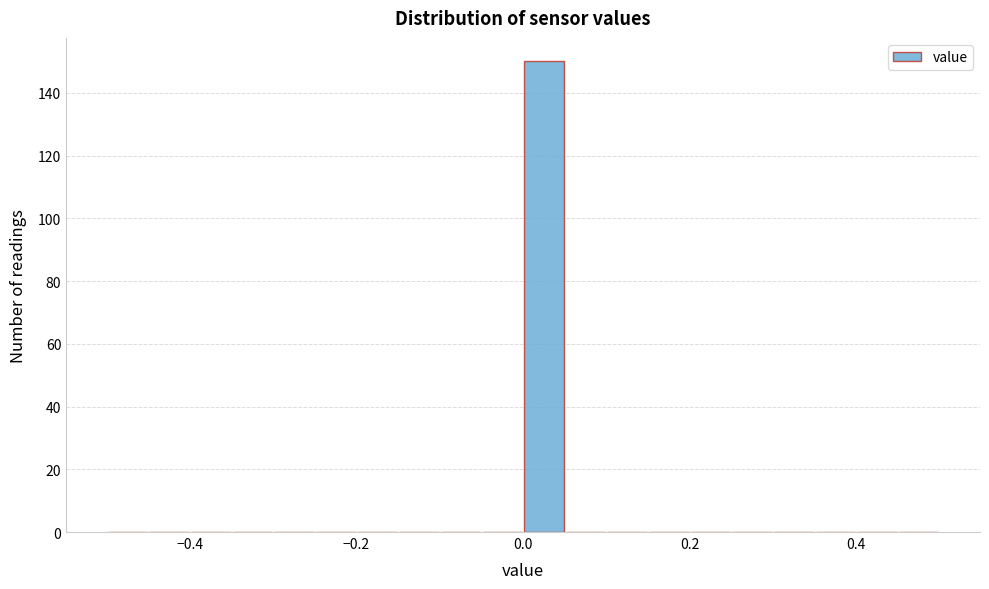

Around what value on the x-axis is the tallest bar? Give the approximate position of its centre, as read against the axis.

0.02